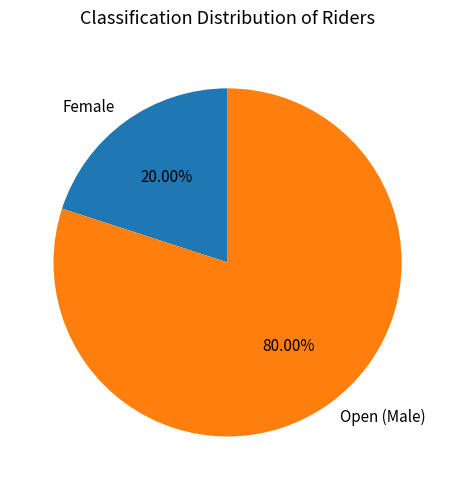

To the nearest percent, what is the combined percentage of Open and Female?

100%